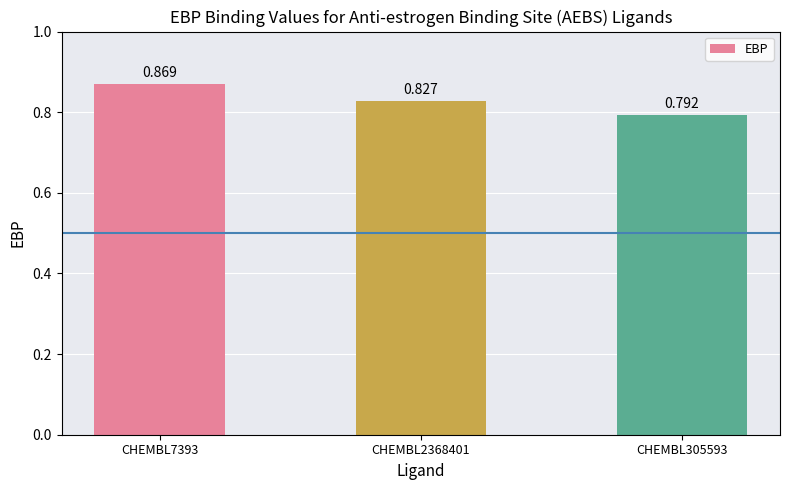

List the labels in order of value, smallest first.

CHEMBL305593, CHEMBL2368401, CHEMBL7393